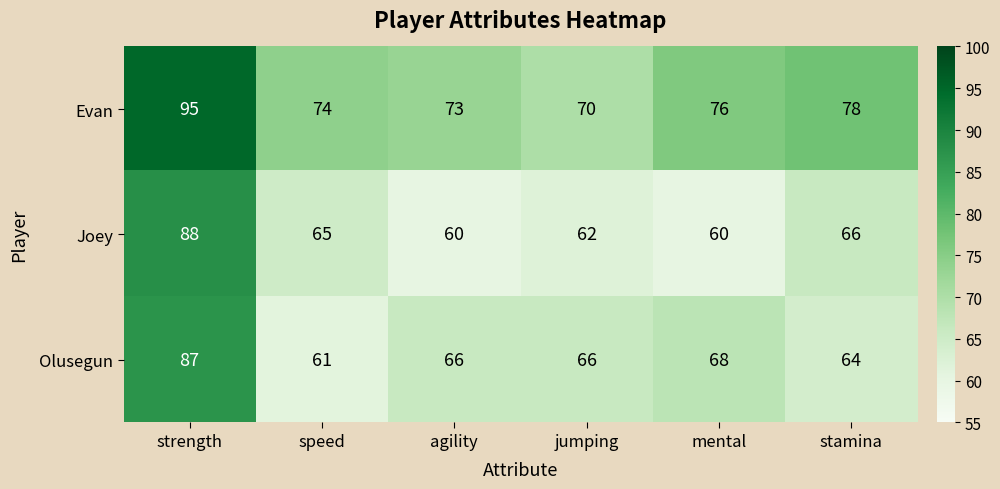

What is the difference between the second highest and second lowest values in the Evan series?

5